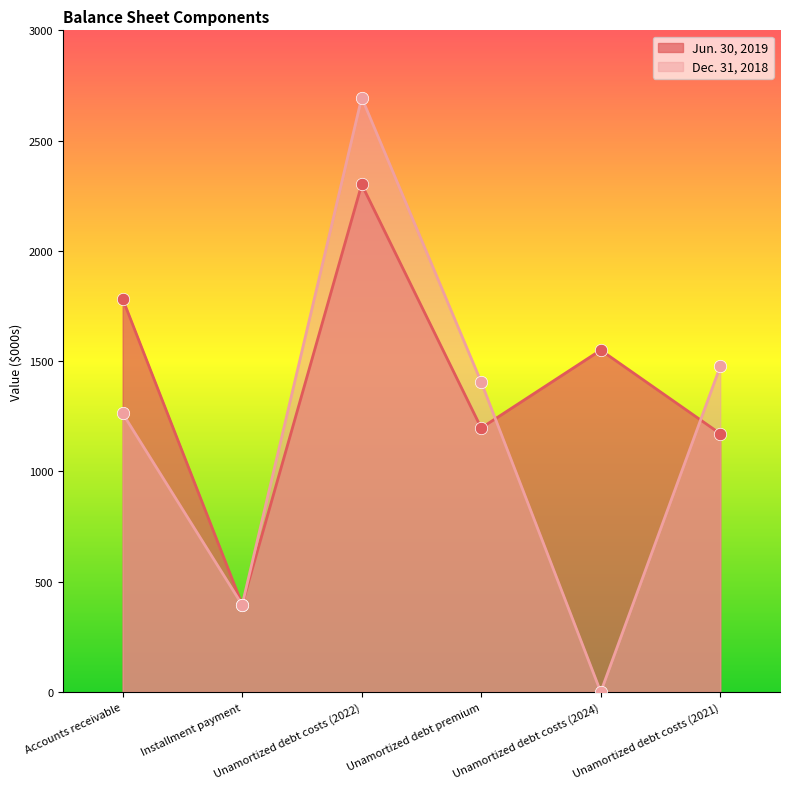

What are all the series names shown in the legend?

Jun. 30, 2019, Dec. 31, 2018